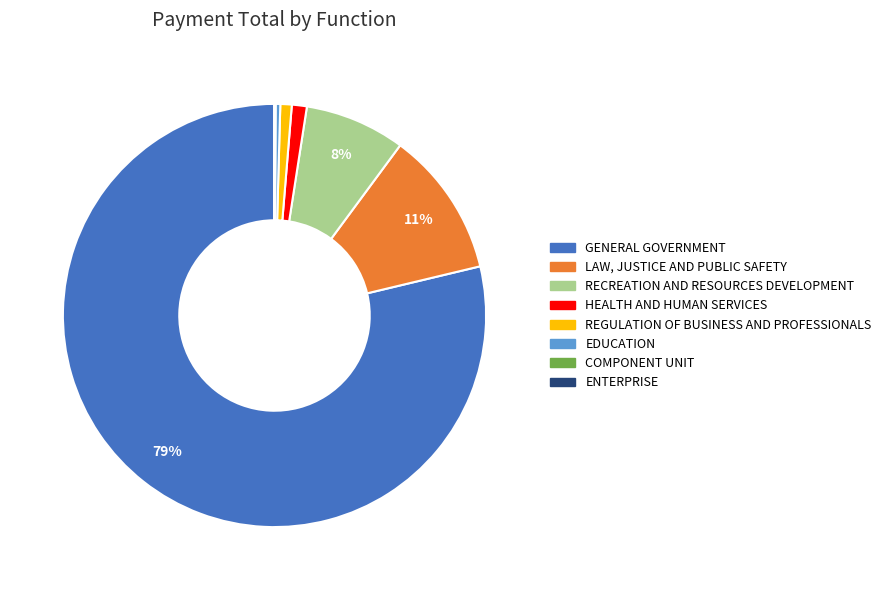

What is the majority slice?

GENERAL GOVERNMENT